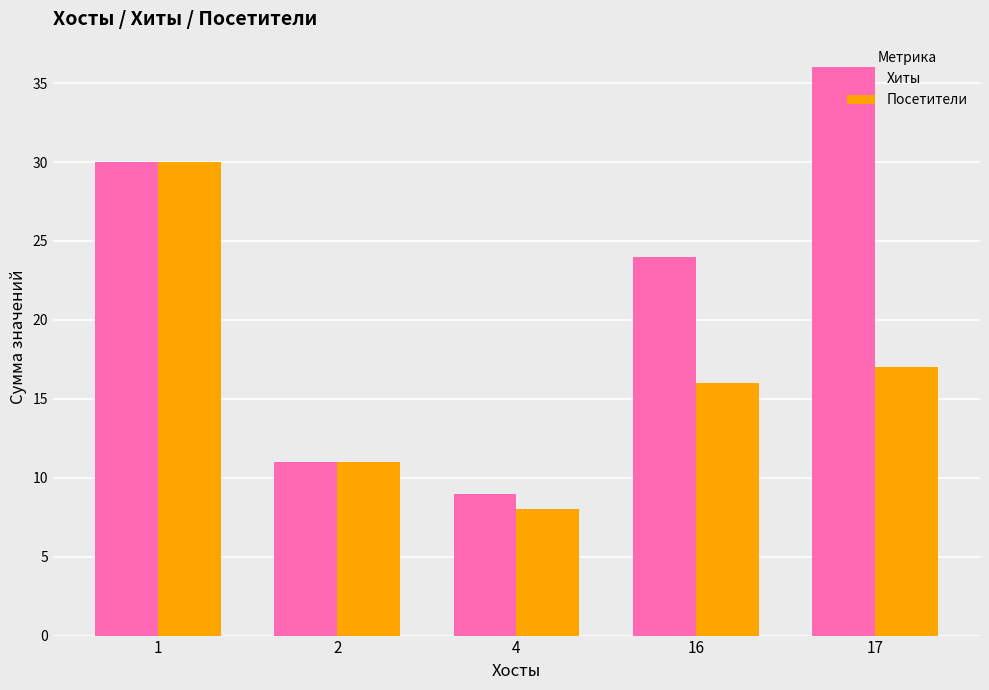

Reading left to right, extract all data points from this chart.

Хиты: 1=30	2=11	4=9	16=24	17=36
Посетители: 1=30	2=11	4=8	16=16	17=17